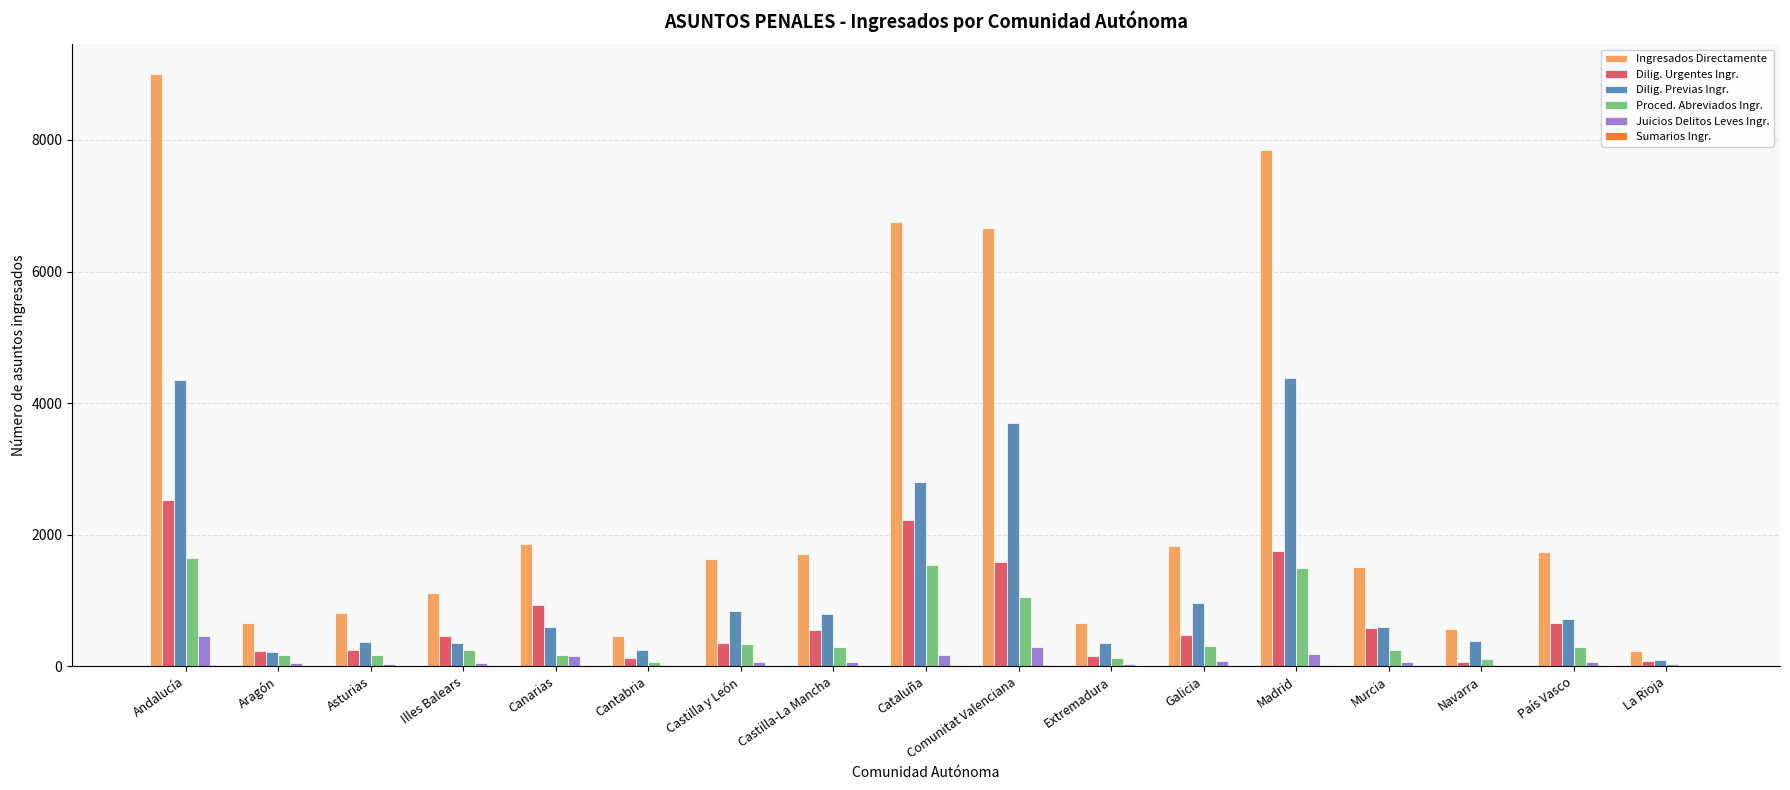

Which series has the largest total across all categories?

Ingresados Directamente